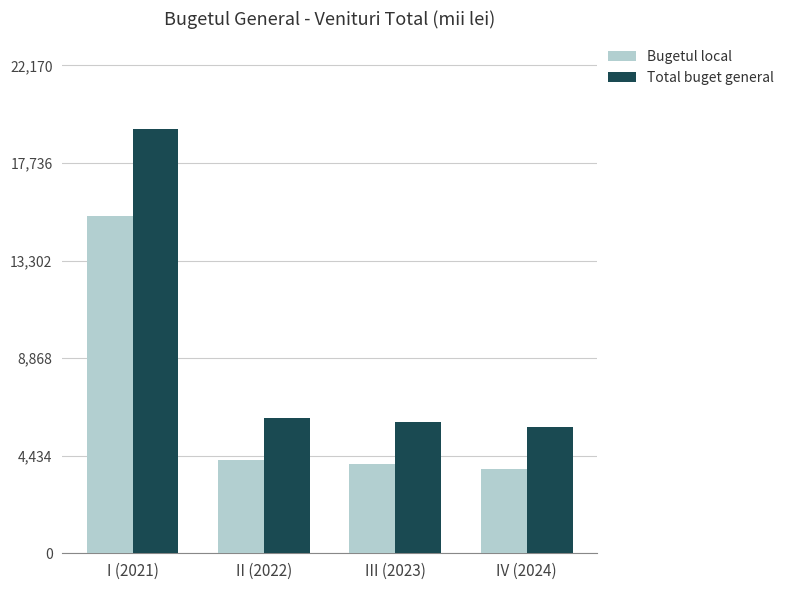

At how many categories does at least one series exceed 13988?

1